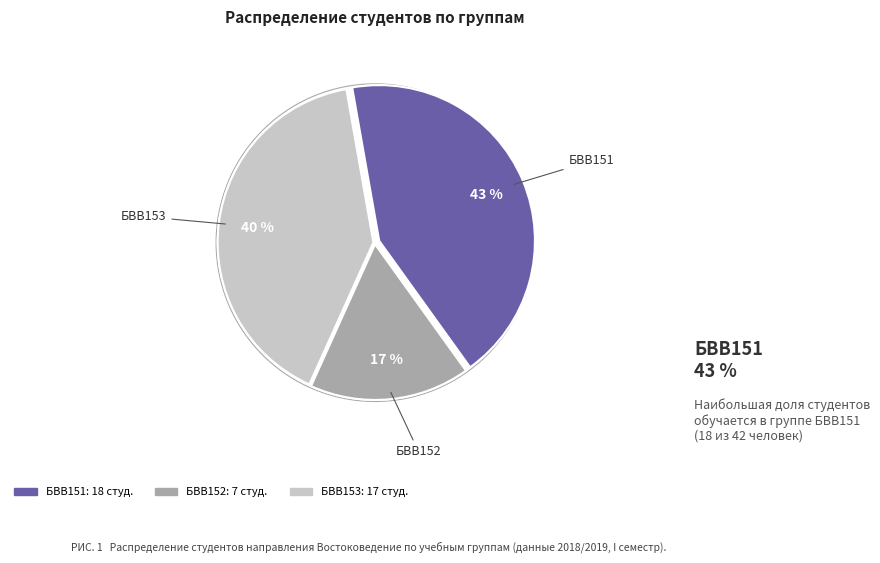

Combined, what portion of the pie is БВВ151 and БВВ152?

59.5%